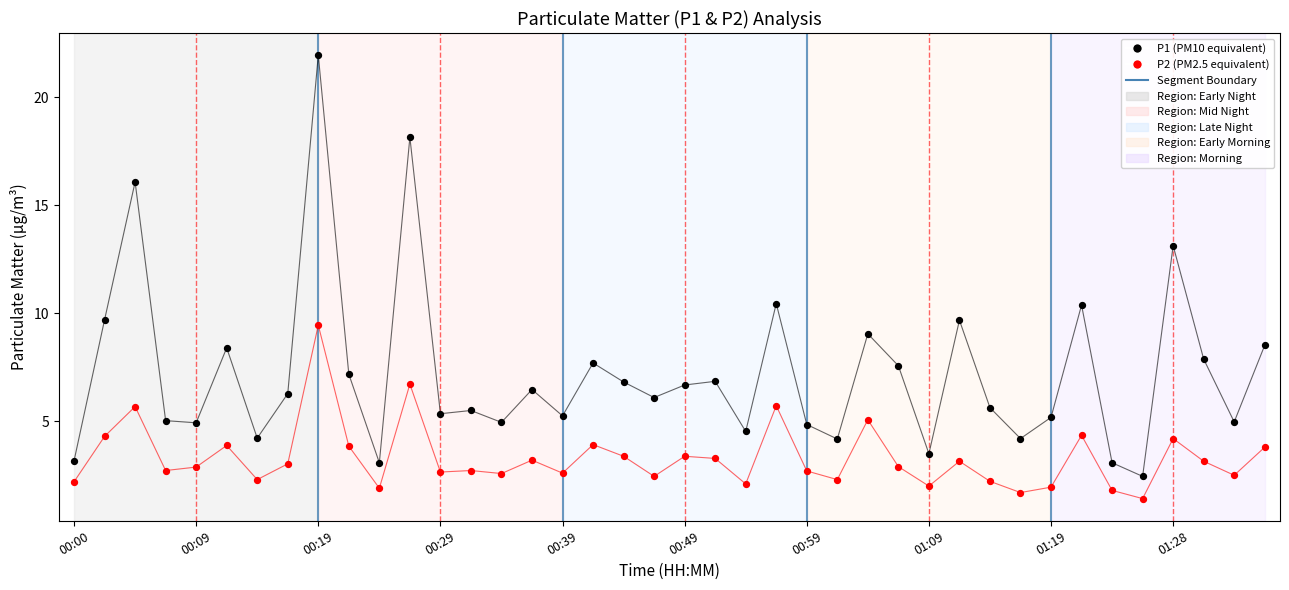

Across all data points, what is the range of Y values (max minus min)?

20.5